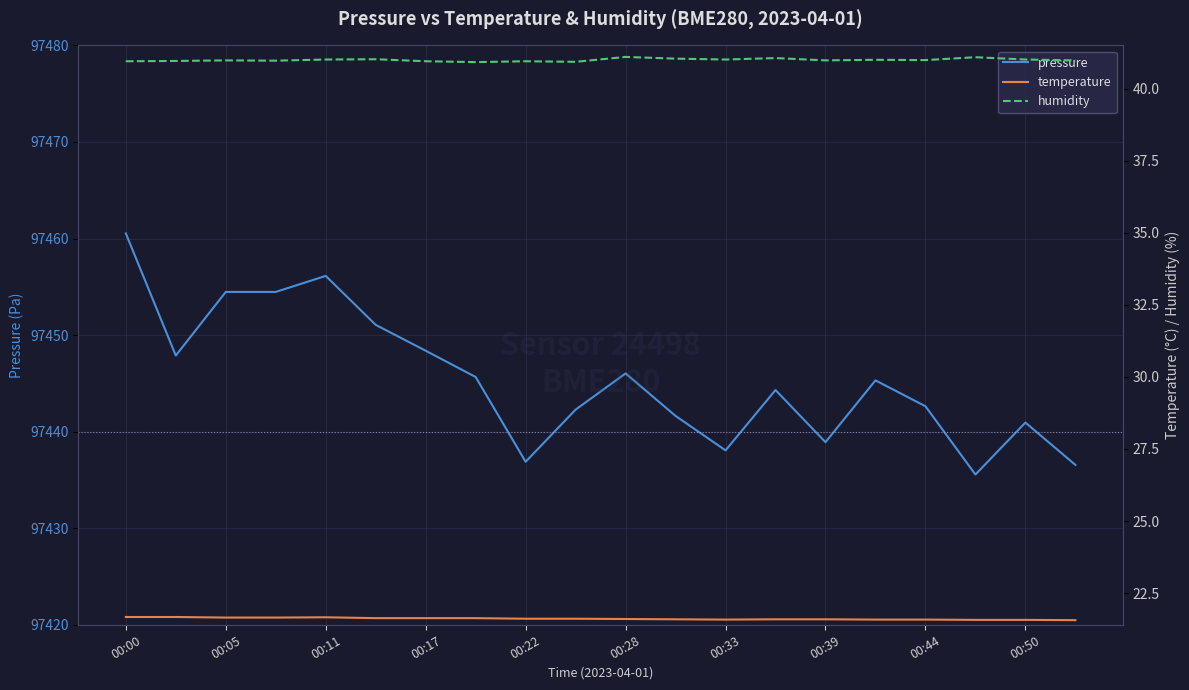

How many data points does each series have?

20